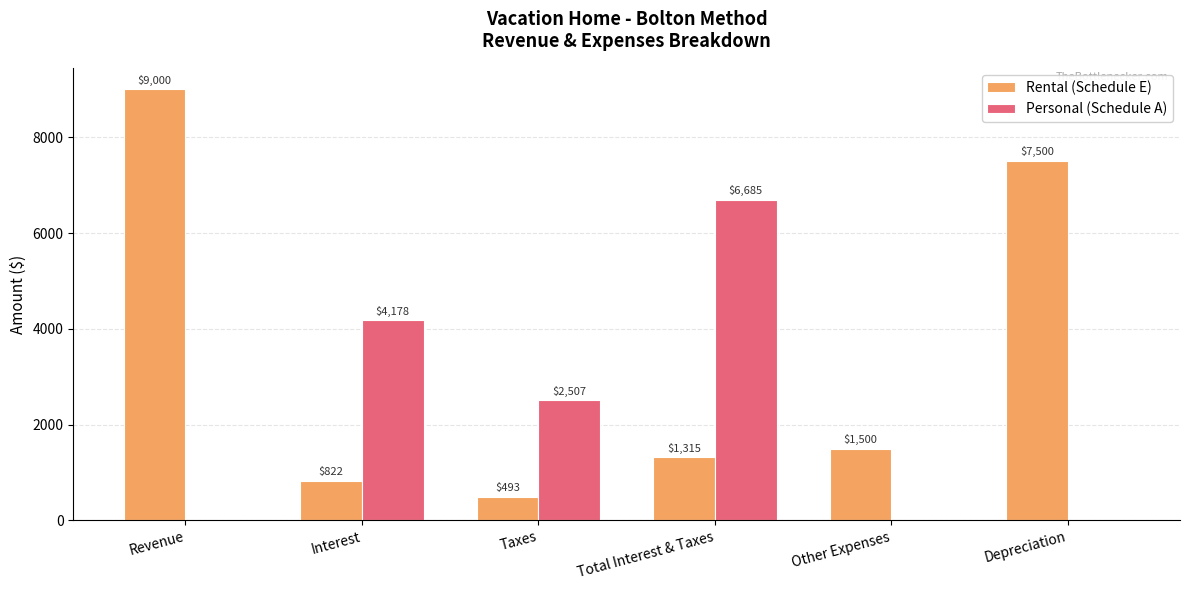

At which label is Personal (Schedule A) closest to 3342?

Taxes